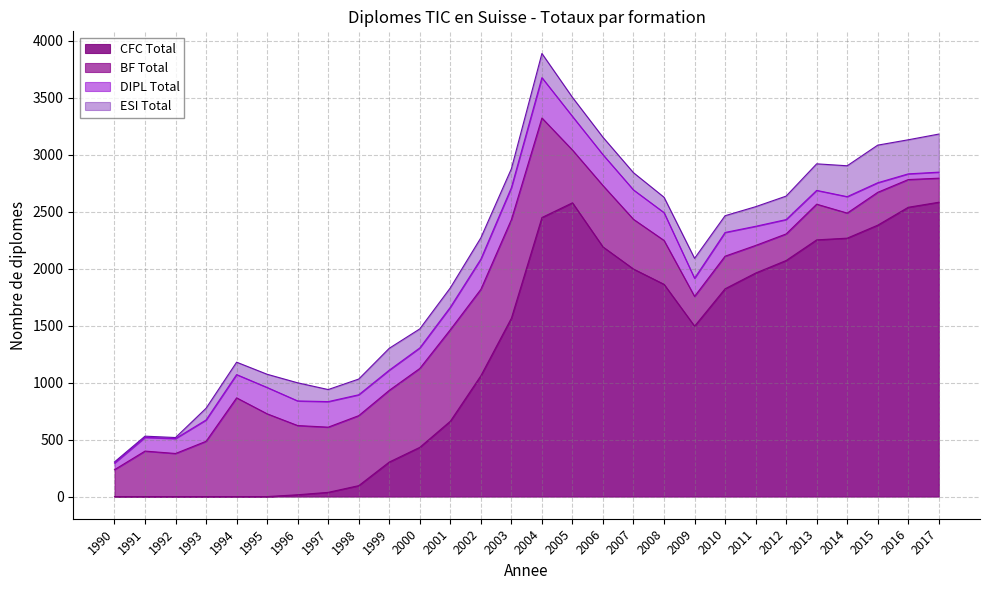

Rank the series at 2014 from highest to lowest value.

CFC Total, ESI Total, BF Total, DIPL Total